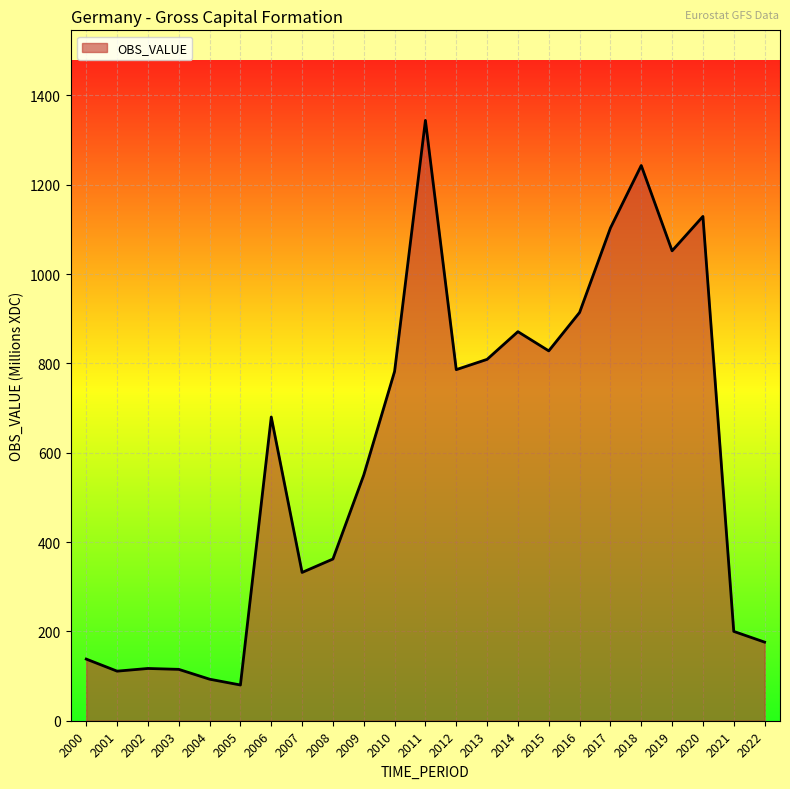

The chart shows a value of 914 at 2016. True or false?

True